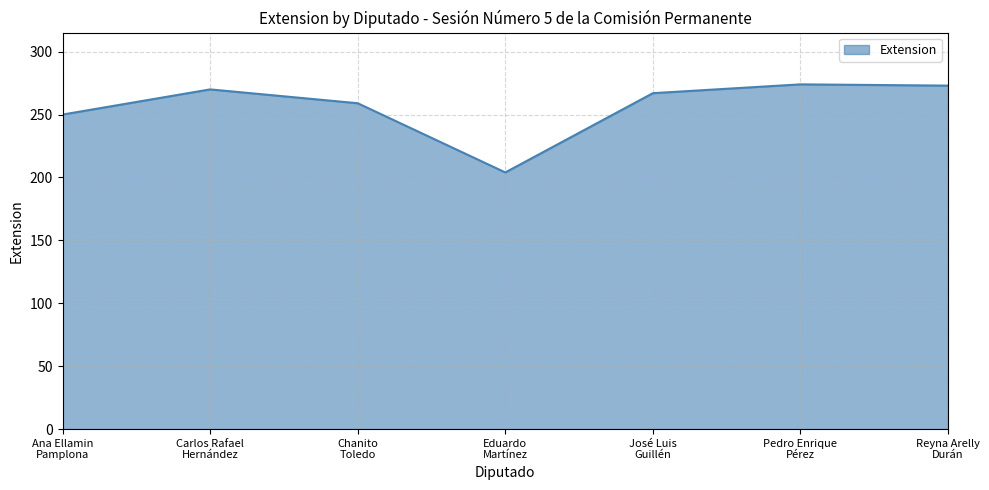

Between Pedro Enrique
Pérez and José Luis
Guillén, which is larger?

Pedro Enrique
Pérez